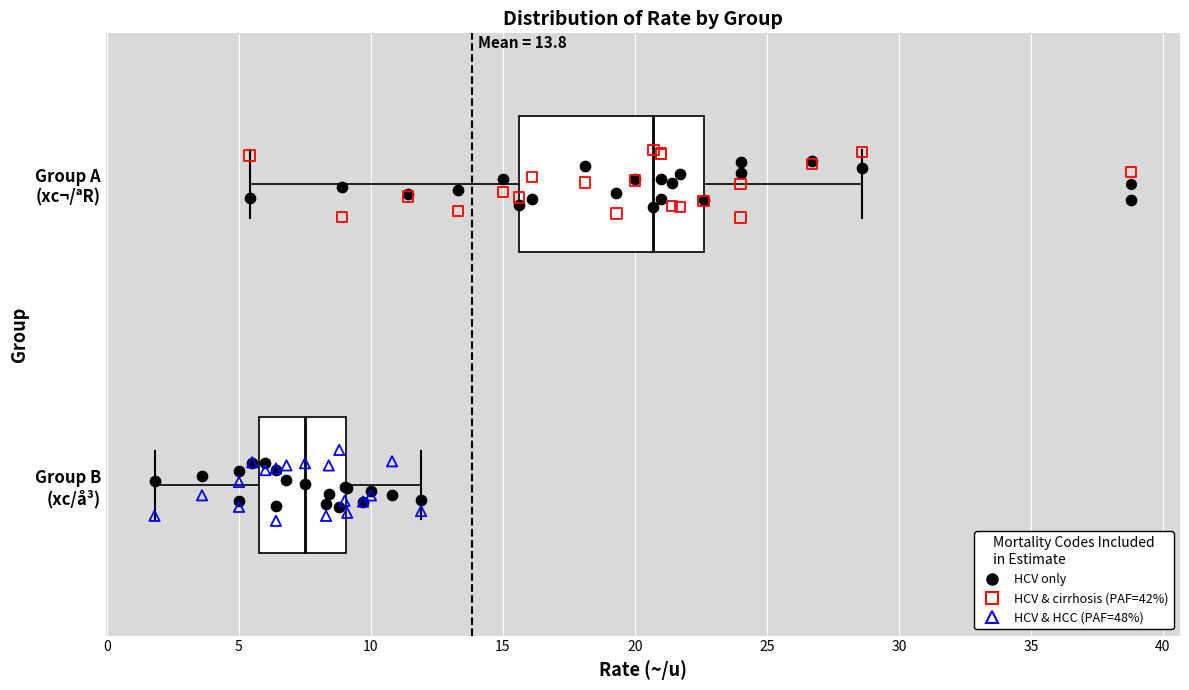

Where does the left whisker of the box for Group B (xc/å³) end on the x-axis? The values are not printed on the chart, so give them approximately, as read against the axis.

2.0